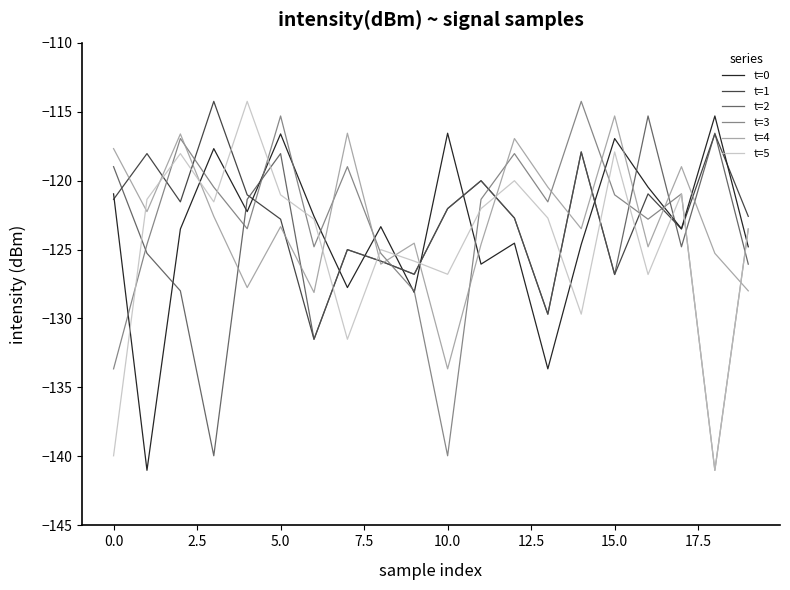

How many series are shown in this chart?

6